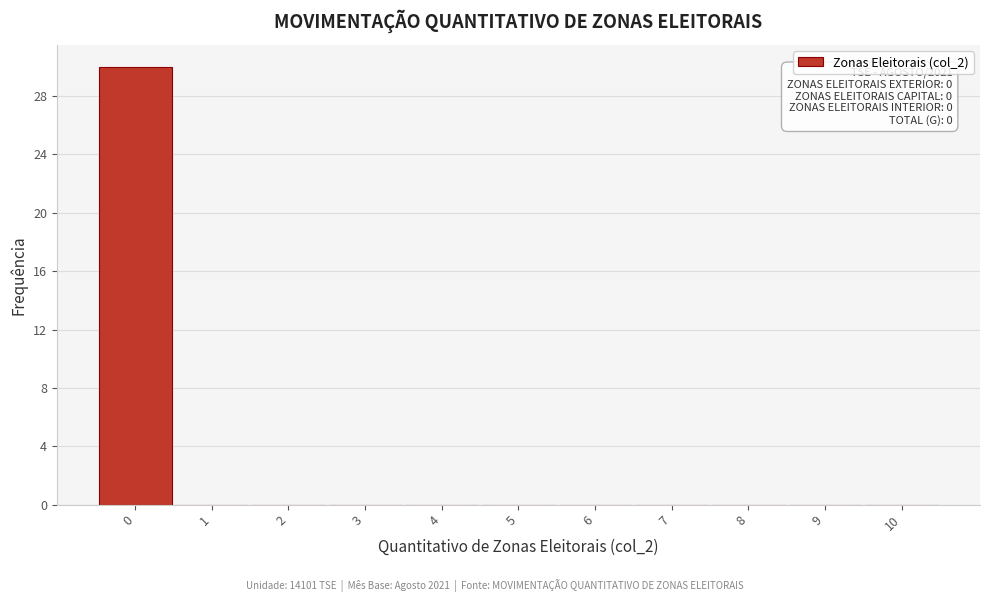

Which range on the x-axis has the tallest bar?

-0.5 to 0.5